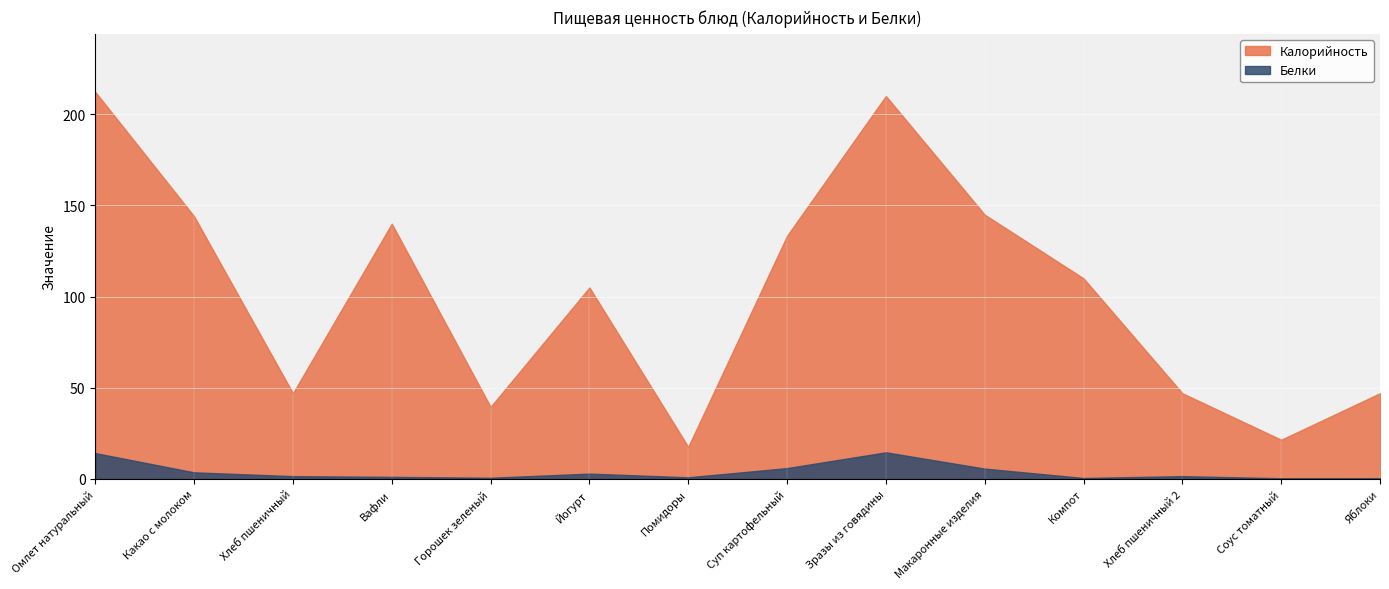

What is the smallest value displayed?

0.4